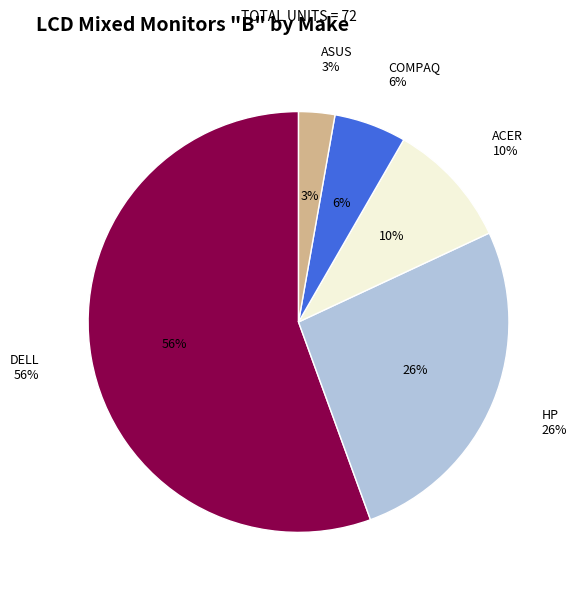

How many segments does this pie chart have?

5